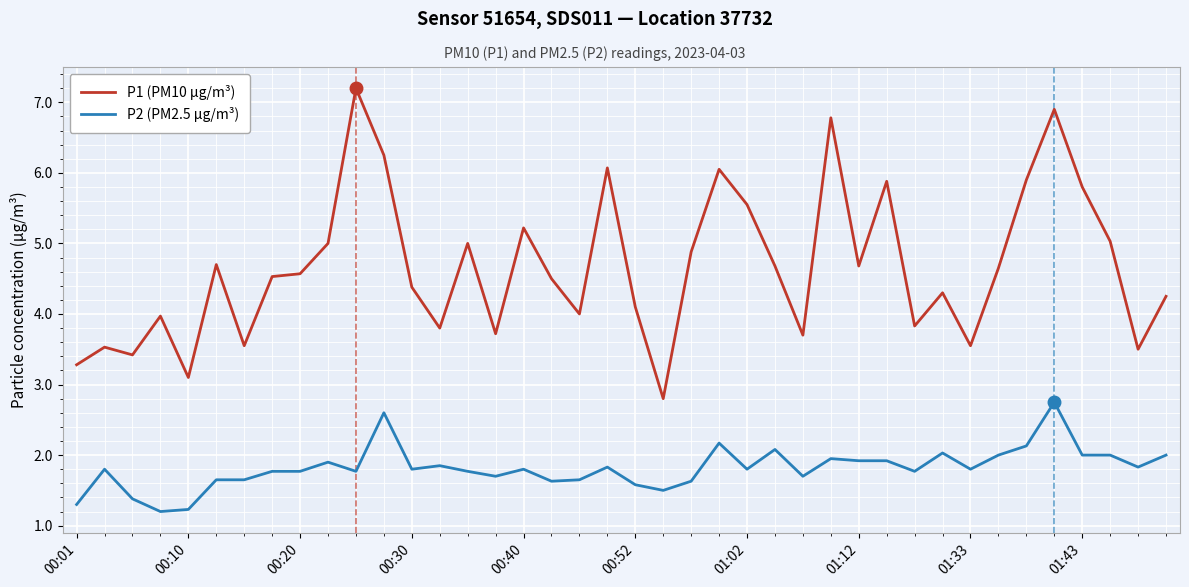

What is the maximum value shown in the chart?

7.2